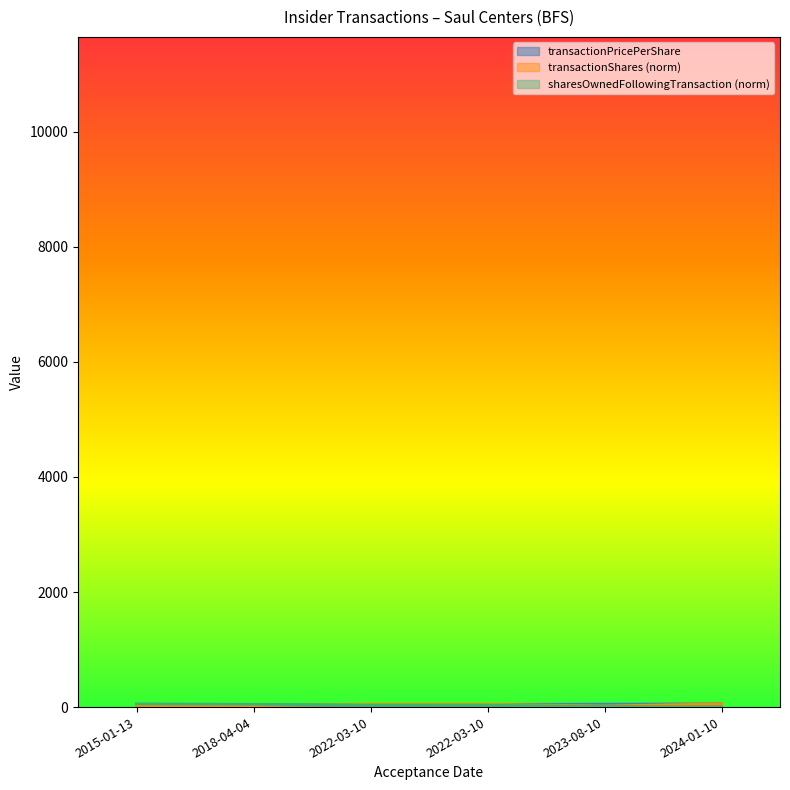

Between 2015-01-13 and 2024-01-10, which series saw the biggest shift?

sharesOwnedFollowingTransaction